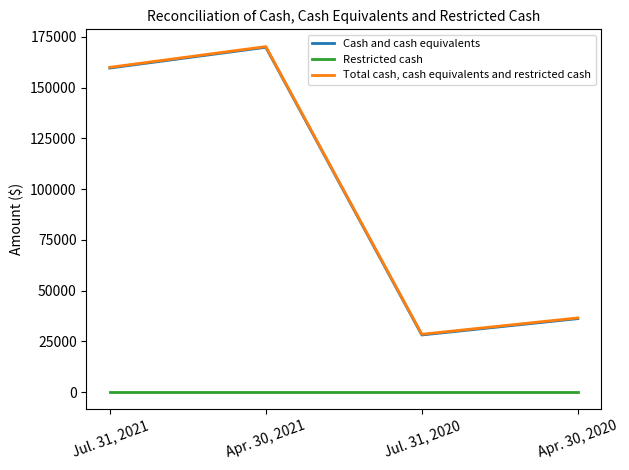

Where is Cash and cash equivalents nearest to the value 99063?

Jul. 31, 2021